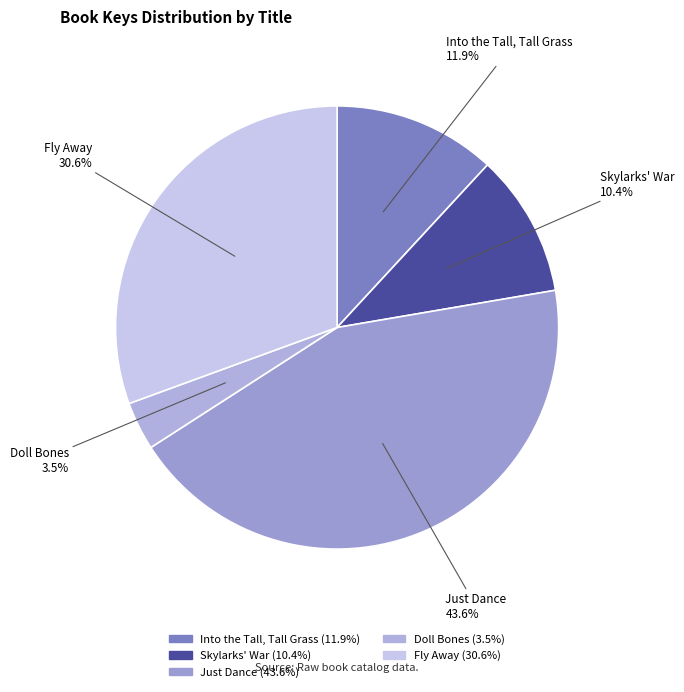

Which slice is the largest?

Just Dance